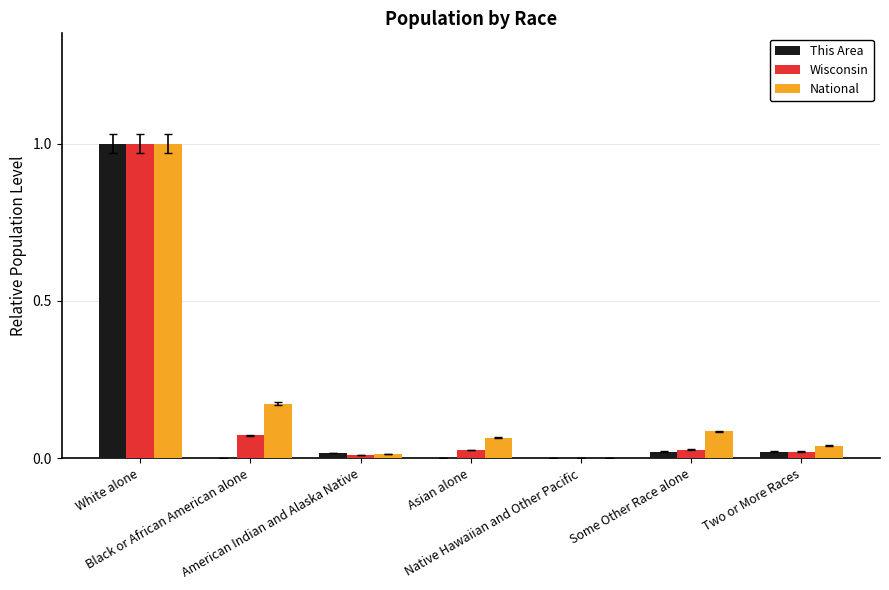

What is the greatest value displayed?

1.0